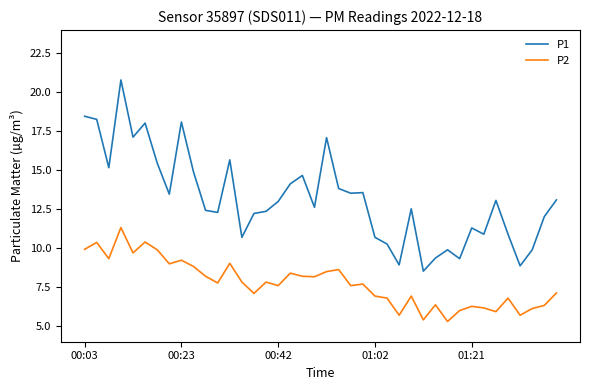

True or false: P1 and P2 cross at least once.

False